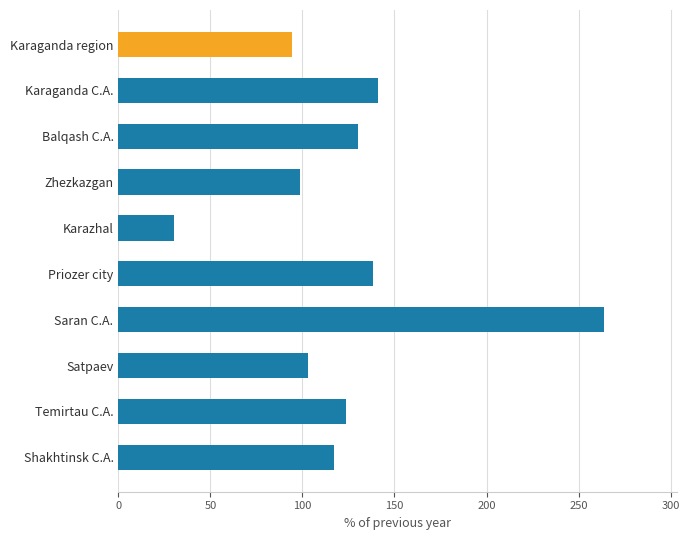

Count the number of categories in the chart.

10